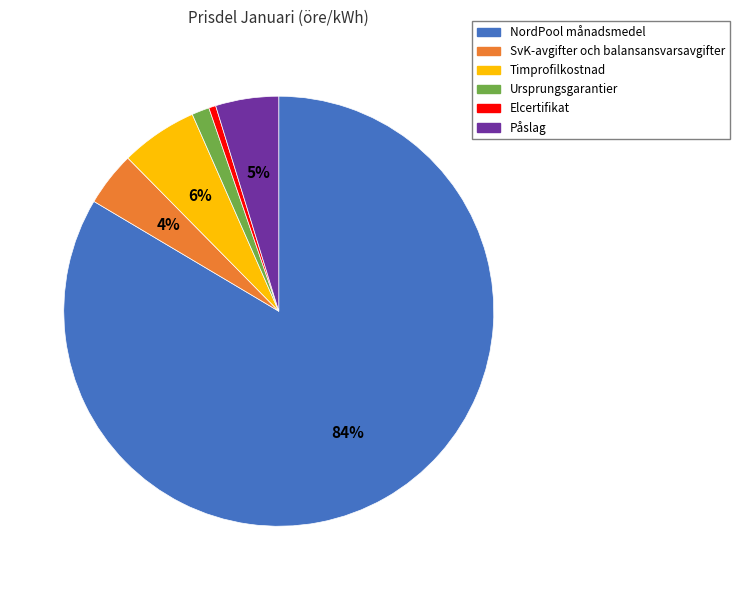

What is the ratio of the value at Påslag to the value at SvK-avgifter och balansansvarsavgifter?

1.2